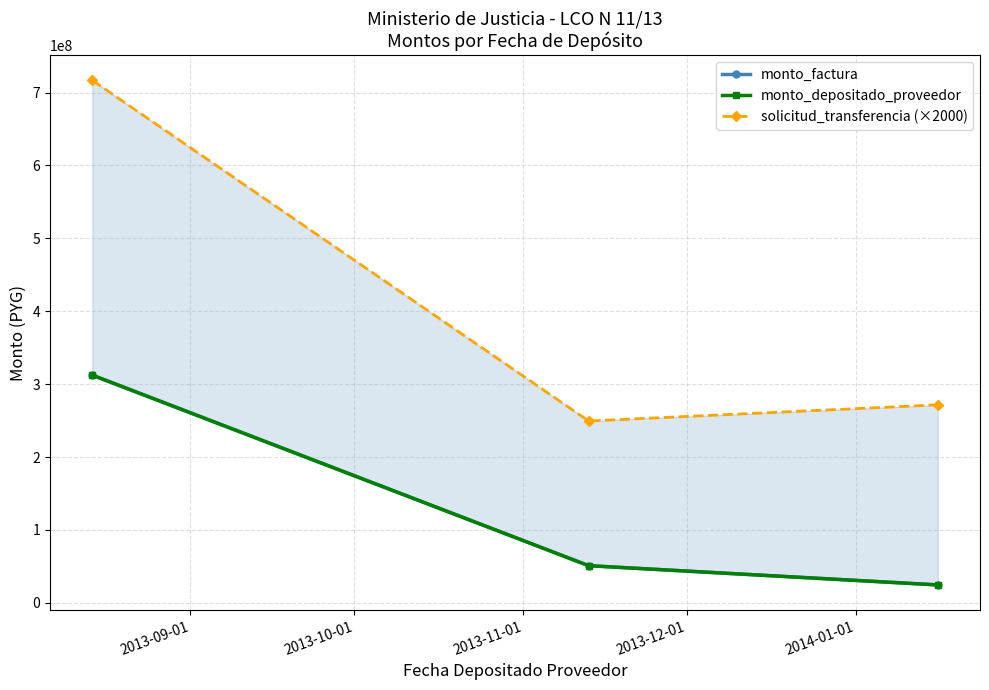

How many lines are shown in the chart?

3